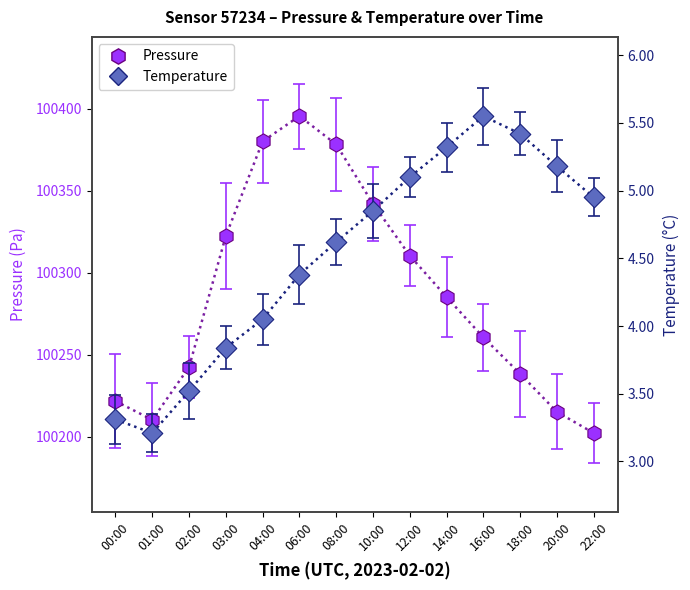

Which series has the widest spread of Y values?

Pressure